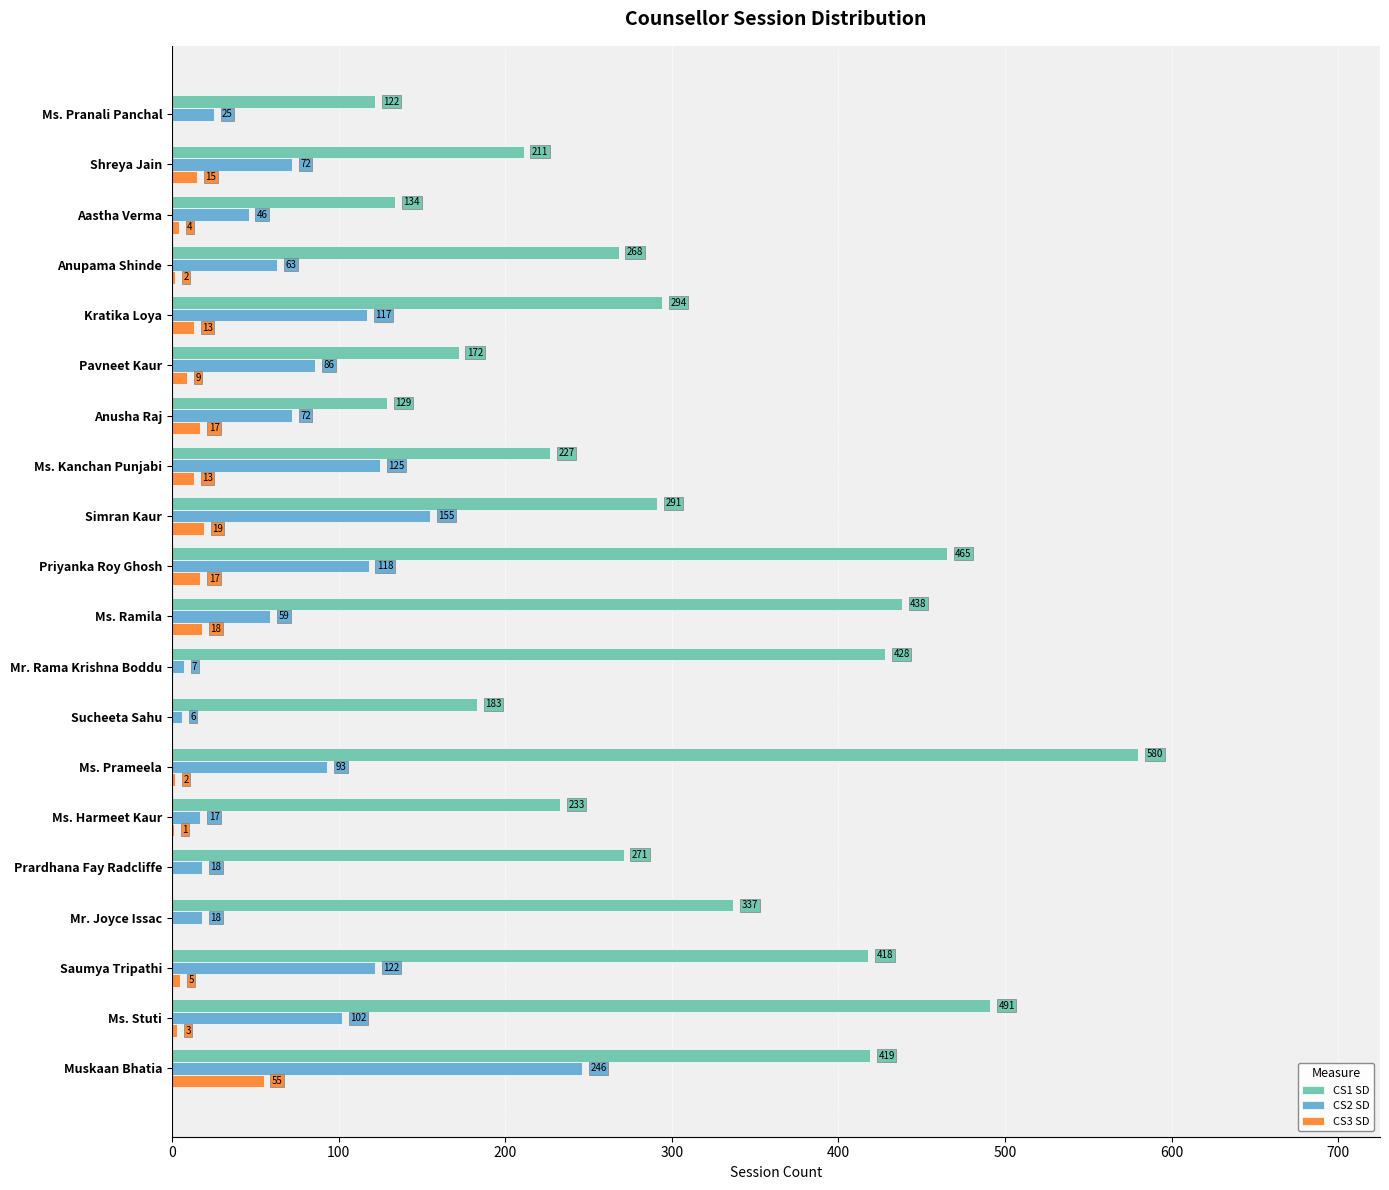

What is the total value across all series at Kratika Loya?

424